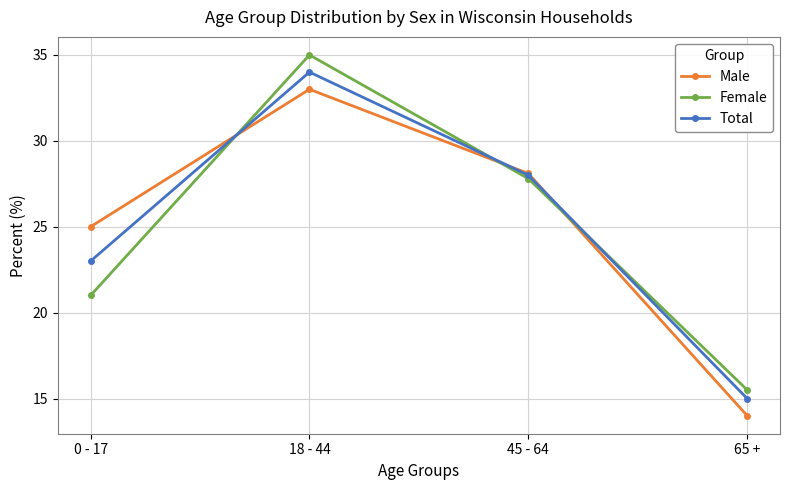

Where is the first local maximum for Total?

18 - 44